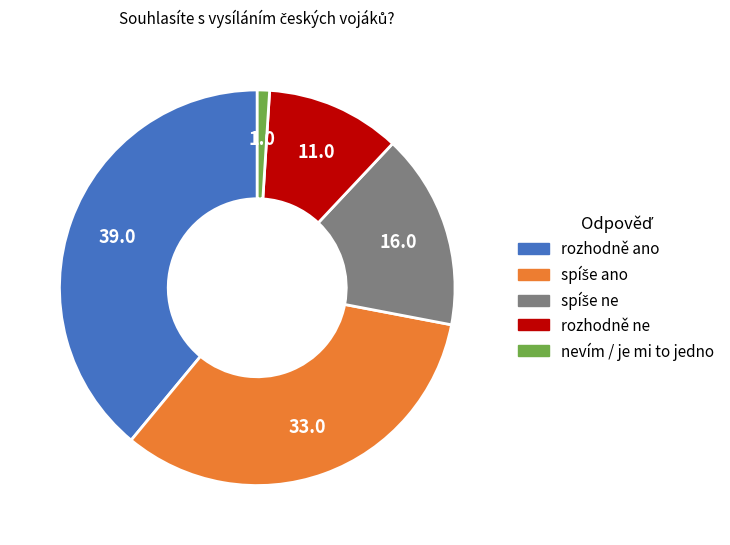

Which slice is the largest?

rozhodně ano